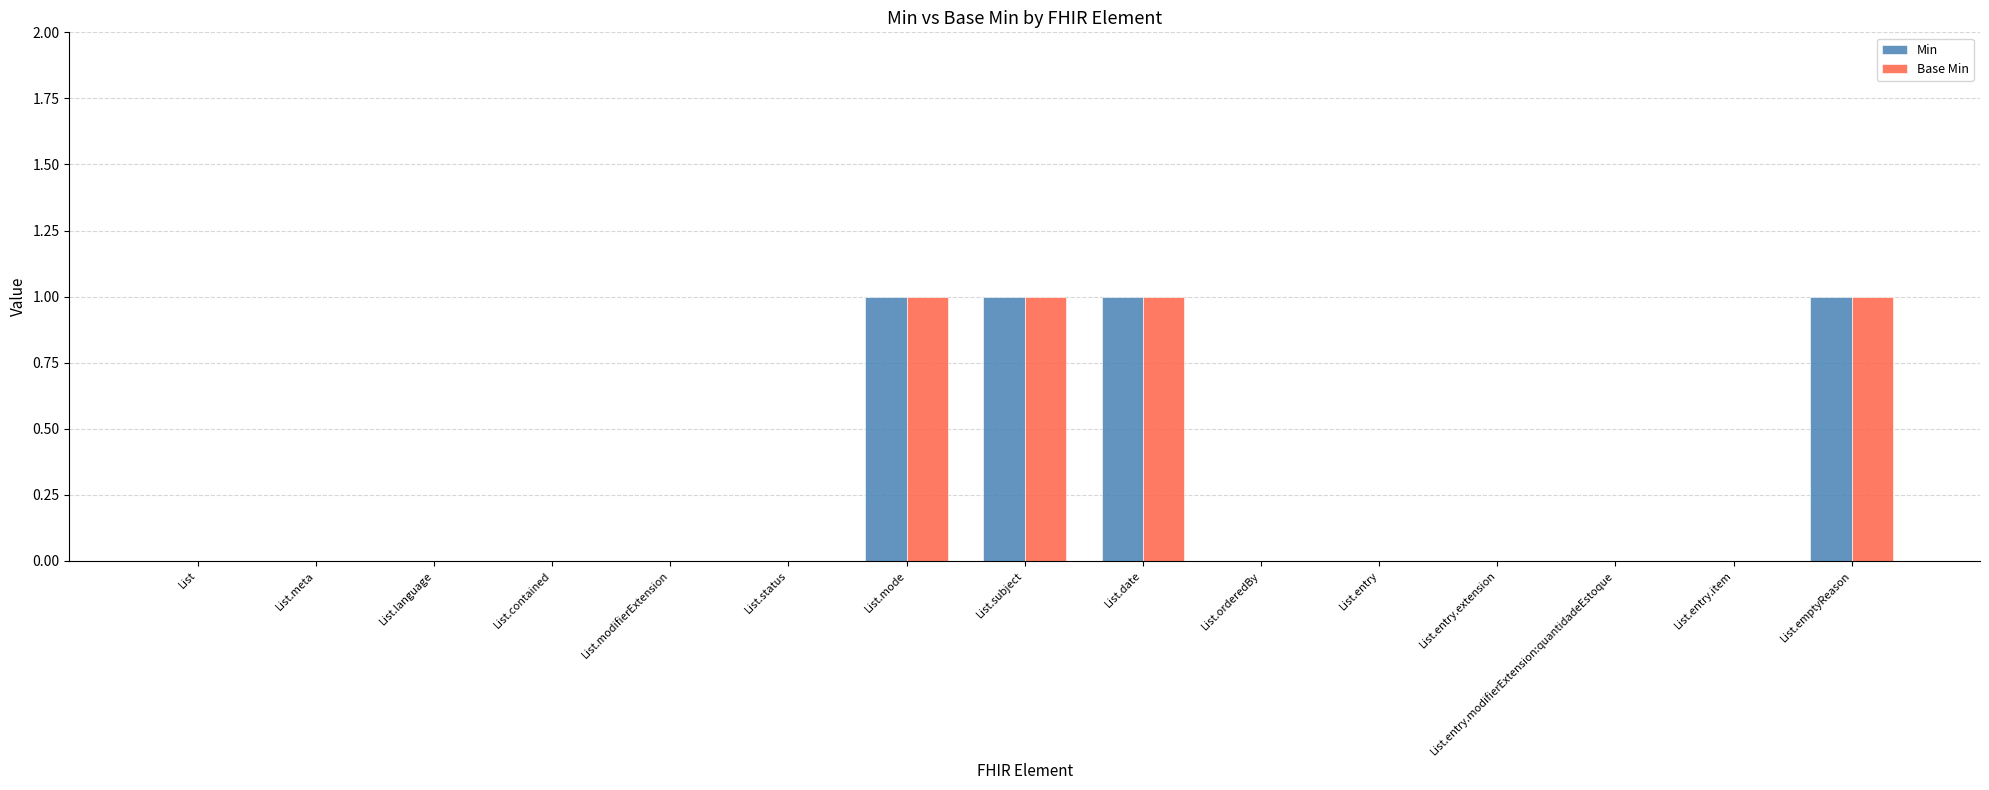

What is the sum of all Min values?

4